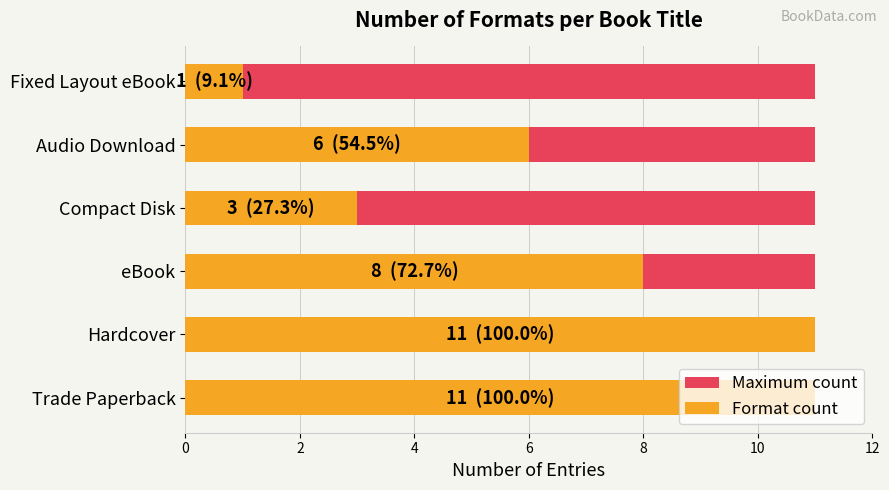

Rank the series by their maximum value, from lowest to highest.

Maximum count, Format count